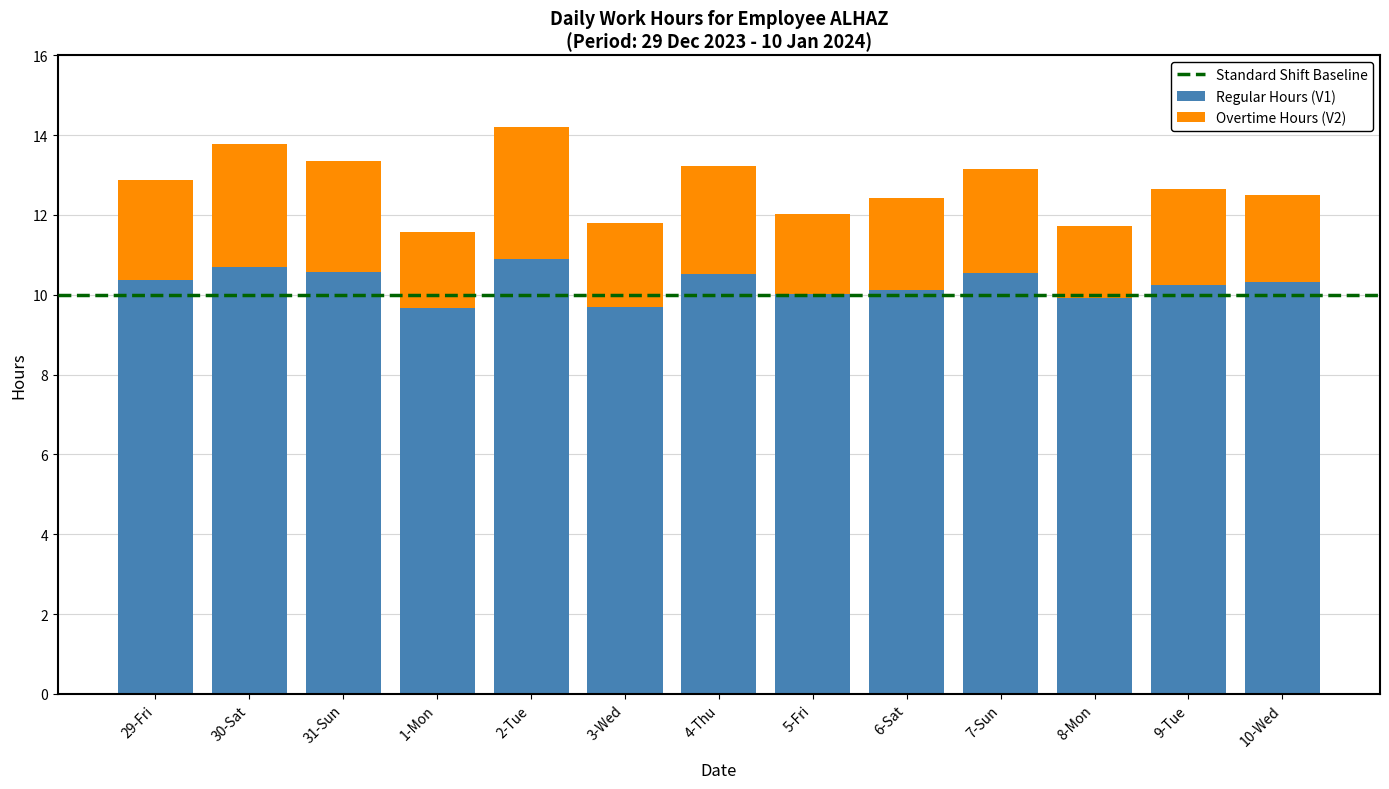

What is the total value across all series at 4-Thu?

13.2